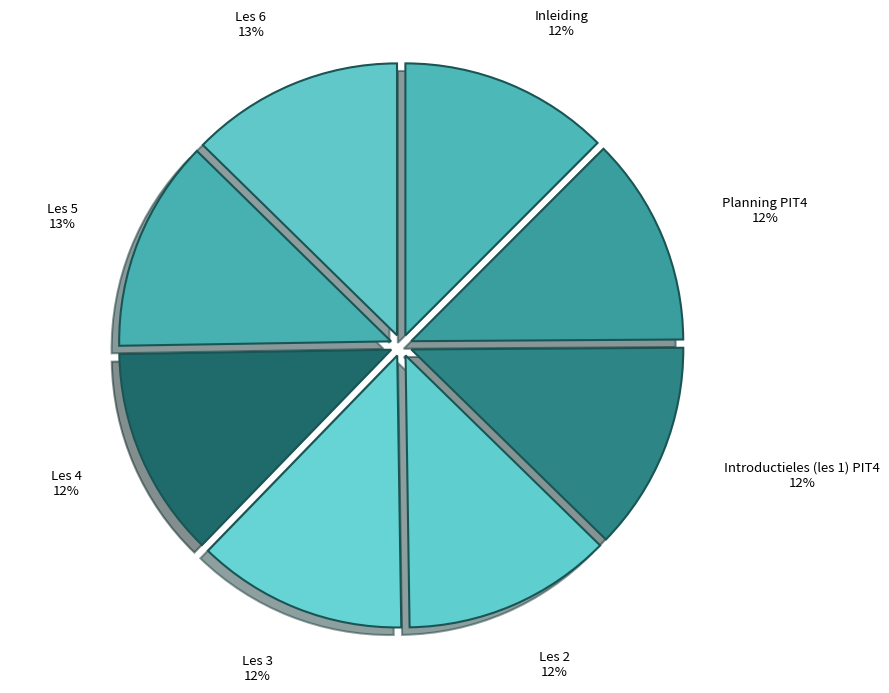

Count the number of slices in the pie.

8